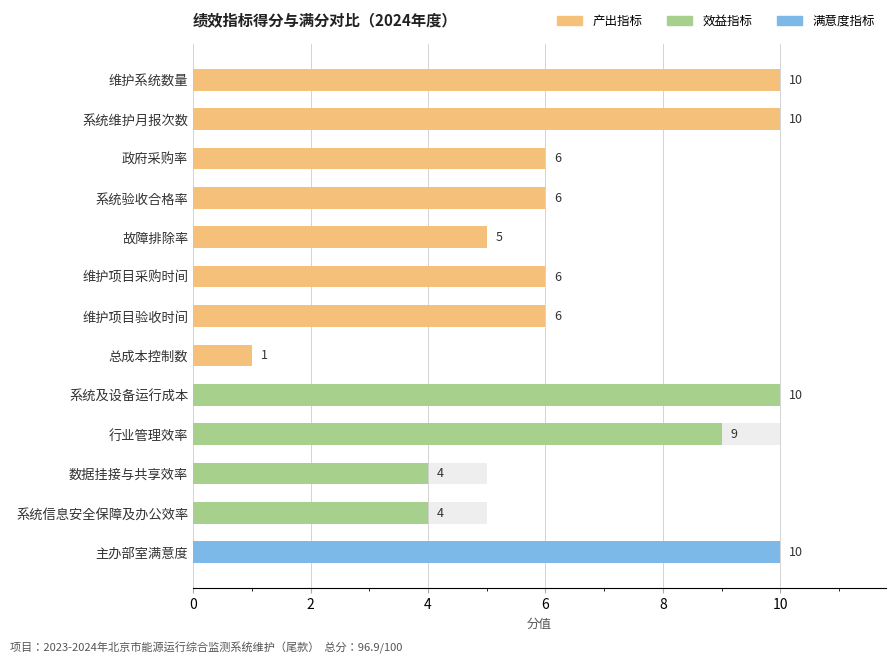

What value does the 产出指标 series have at 维护系统数量?

10